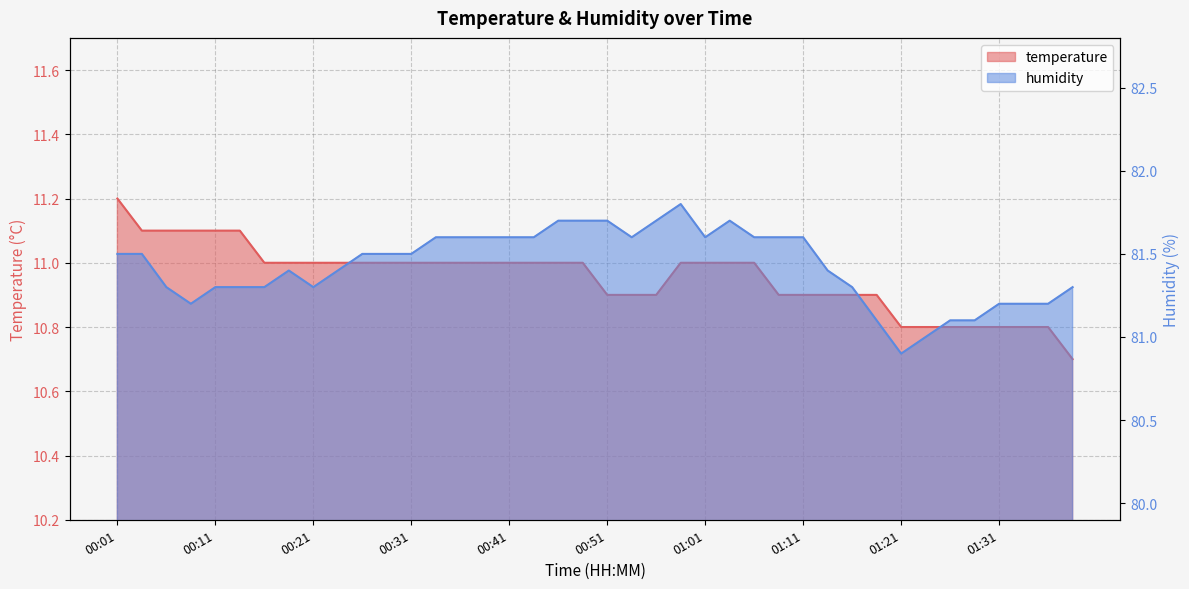

At which label is humidity closest to 81?

01:24